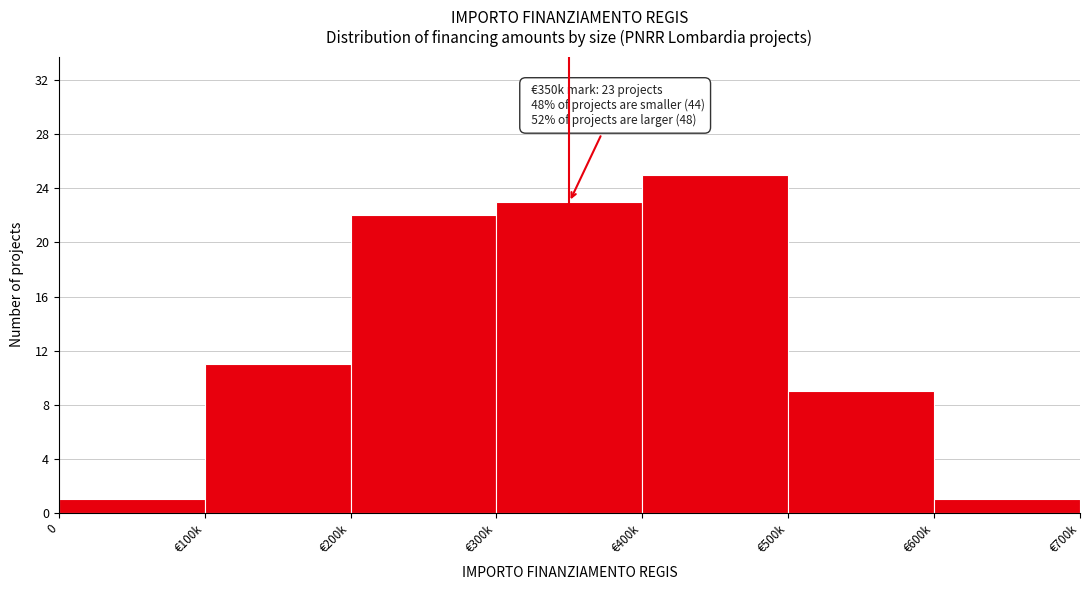

Reading left to right, transcribe all the data shown in this chart.

0=1	€100k=11	€200k=22	€300k=23	€400k=25	€500k=9	€600k=1